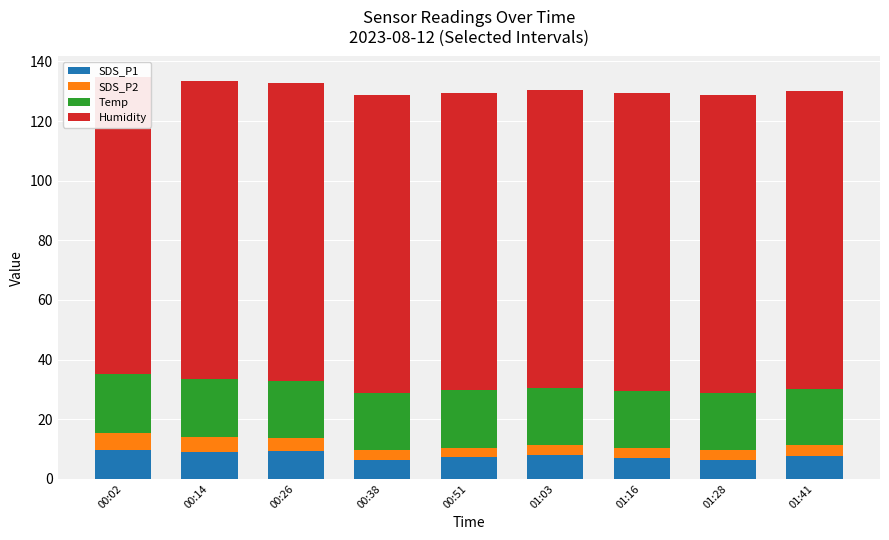

What position from the left is 00:38?

4